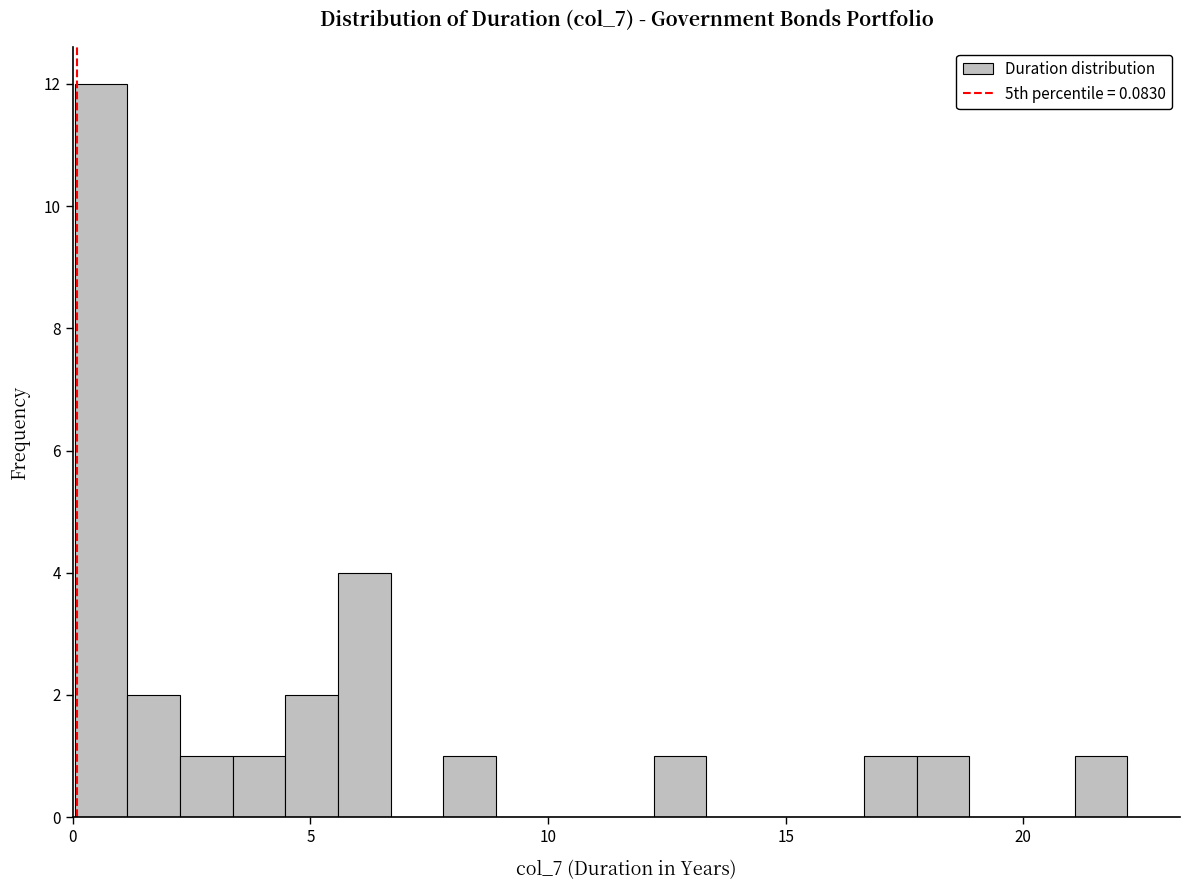

Around what value on the x-axis is the tallest bar? Give the approximate position of its centre, as read against the axis.

0.5